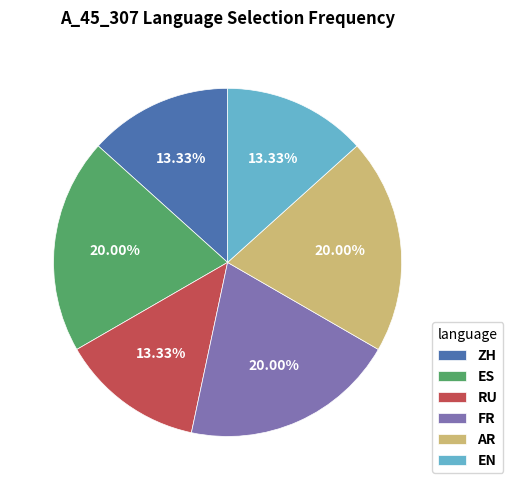

True or false: AR accounts for 20% of the total.

True